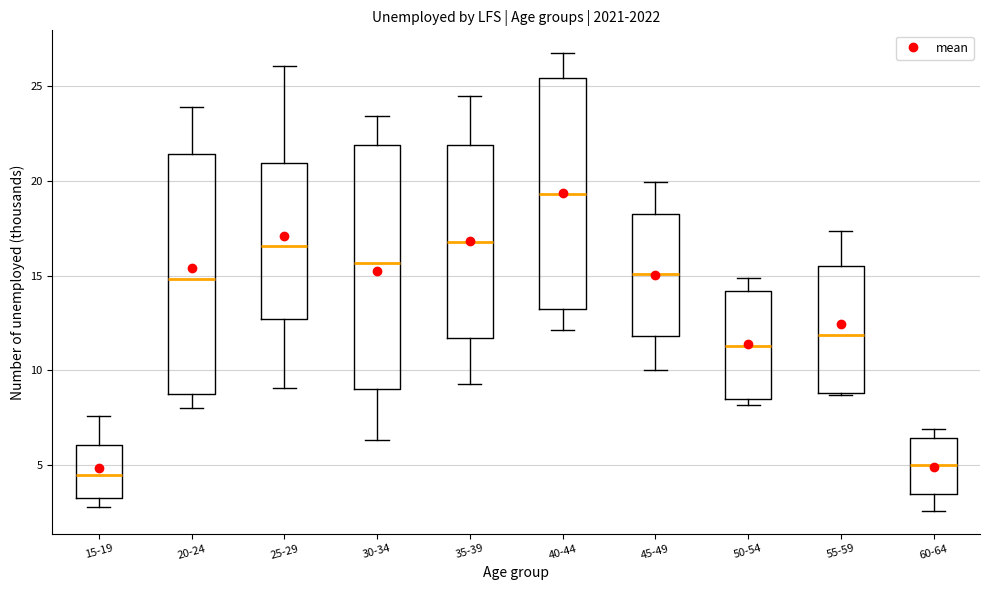

Reading left to right, transcribe this box plot: for each box, give where its median line is, the range the box spans, and where its two whiskers end, as read against the y-axis. The values are not printed on the chart, so give them approximately, as read against the axis.

15-19: median 4.5, box 3.5 to 6.0, whiskers 3.0 to 7.5
20-24: median 15.0, box 9.0 to 21.5, whiskers 8.0 to 24.0
25-29: median 16.5, box 12.5 to 21.0, whiskers 9.0 to 26.0
30-34: median 15.5, box 9.0 to 22.0, whiskers 6.5 to 23.5
35-39: median 17.0, box 11.5 to 22.0, whiskers 9.5 to 24.5
40-44: median 19.5, box 13.0 to 25.5, whiskers 12.0 to 26.5
45-49: median 15.0, box 12.0 to 18.5, whiskers 10.0 to 20.0
50-54: median 11.5, box 8.5 to 14.0, whiskers 8.0 to 15.0
55-59: median 12.0, box 9.0 to 15.5, whiskers 8.5 to 17.5
60-64: median 5.0, box 3.5 to 6.5, whiskers 2.5 to 7.0